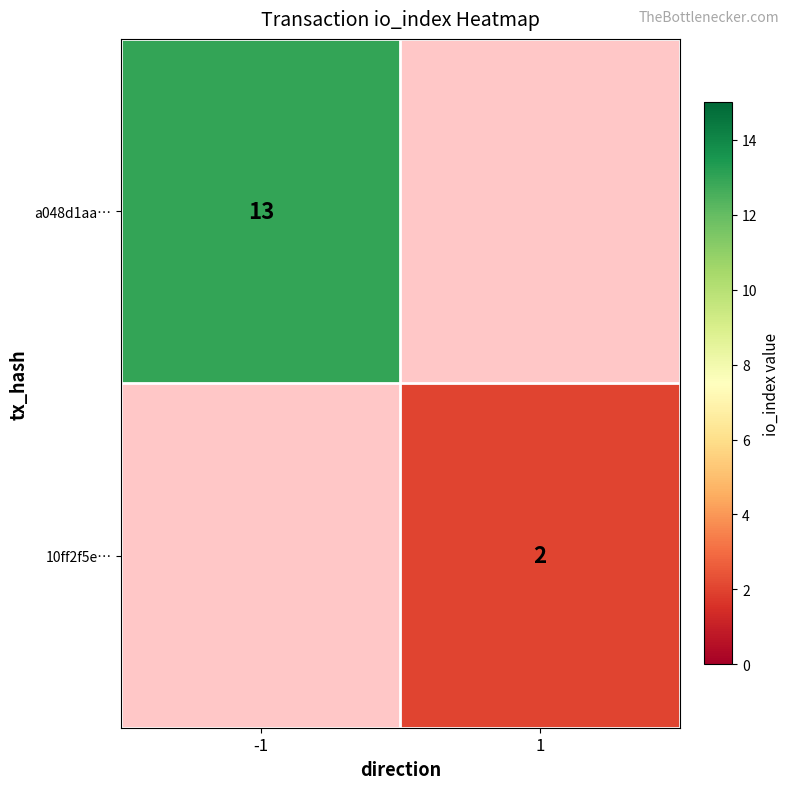

The 10ff2f5e… series shows 1 at 1. True or false?

False